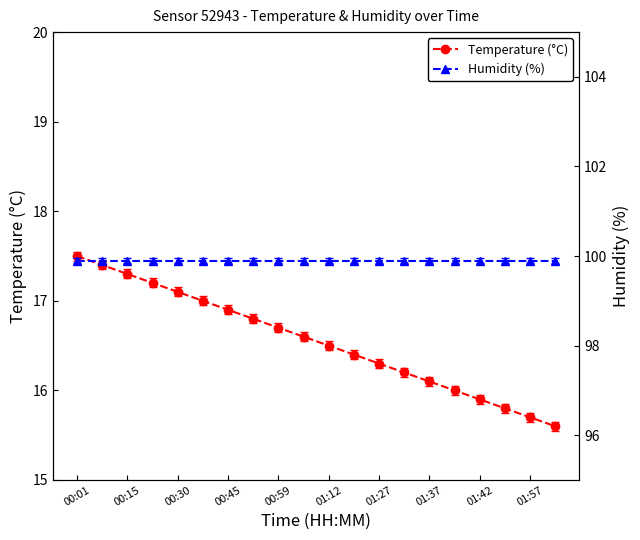

What is the minimum value shown in the chart?

15.6